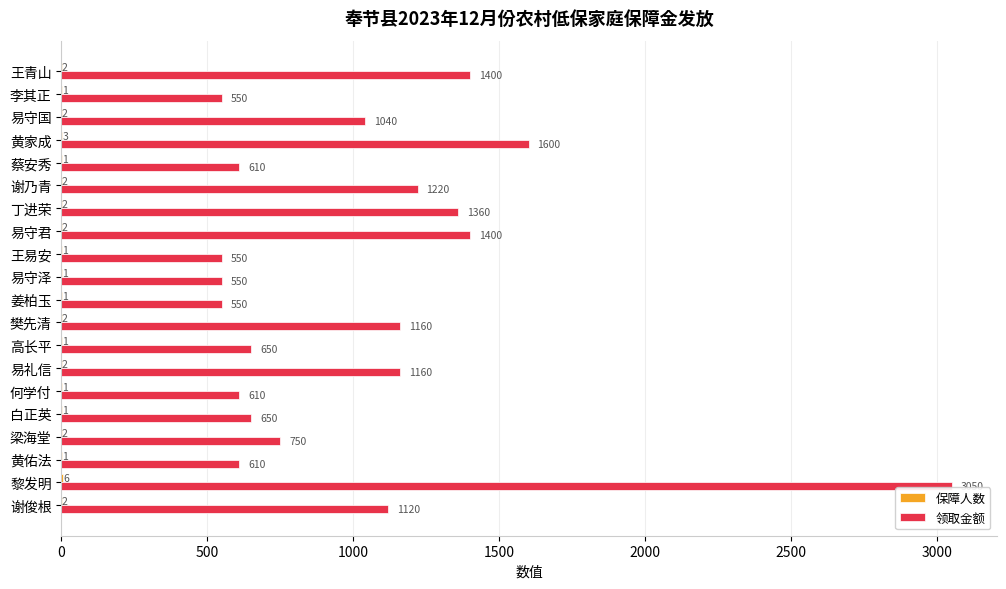

The 领取金额 series shows 750 at 梁海堂. True or false?

True